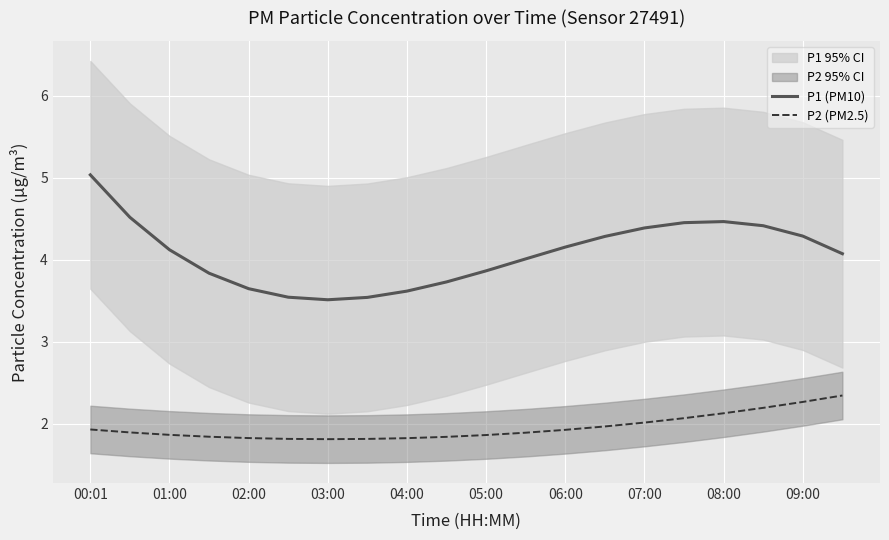

The value of P2 (PM2.5) at 08:00 is 2.1. True or false?

True